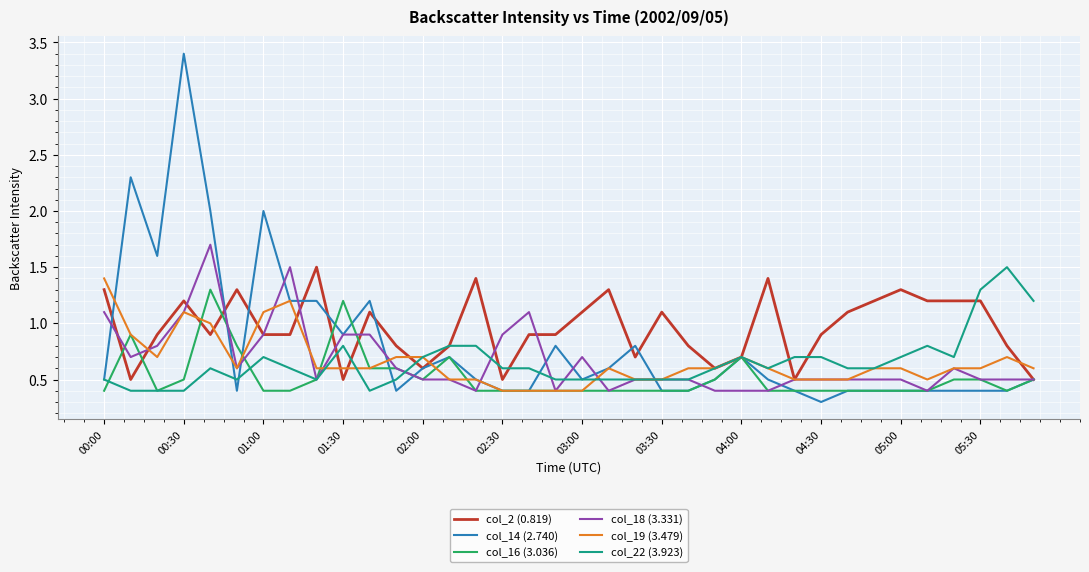

Which series has the largest total across all categories?

col_2 (0.819)